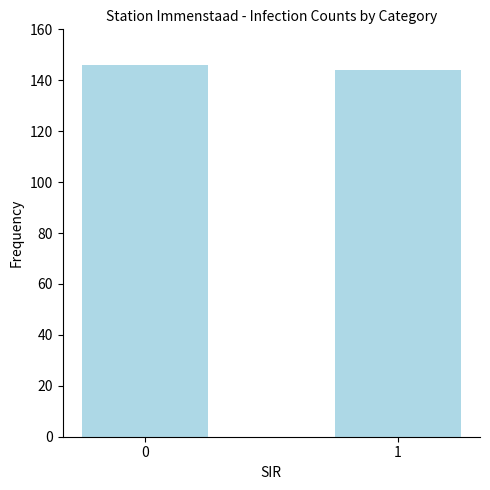

True or false: the data shows 144 at 1.

True